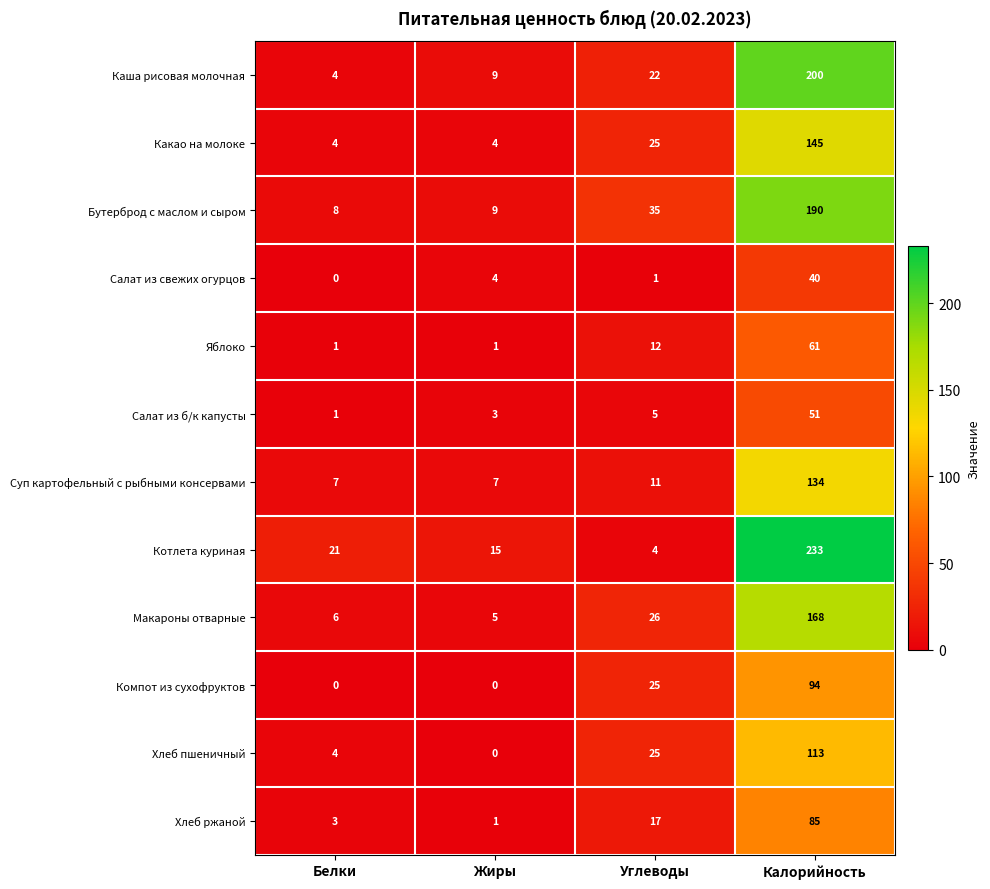

The Каша рисовая молочная series shows 116 at Калорийность. True or false?

False